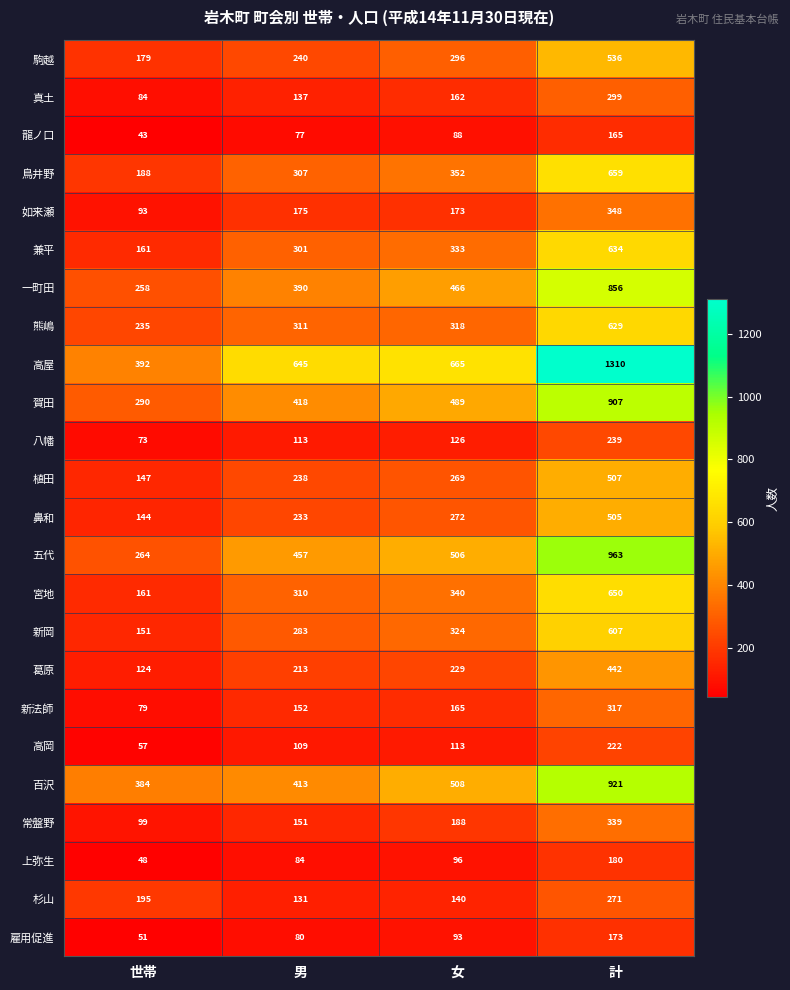

Count the number of data series in this chart.

24